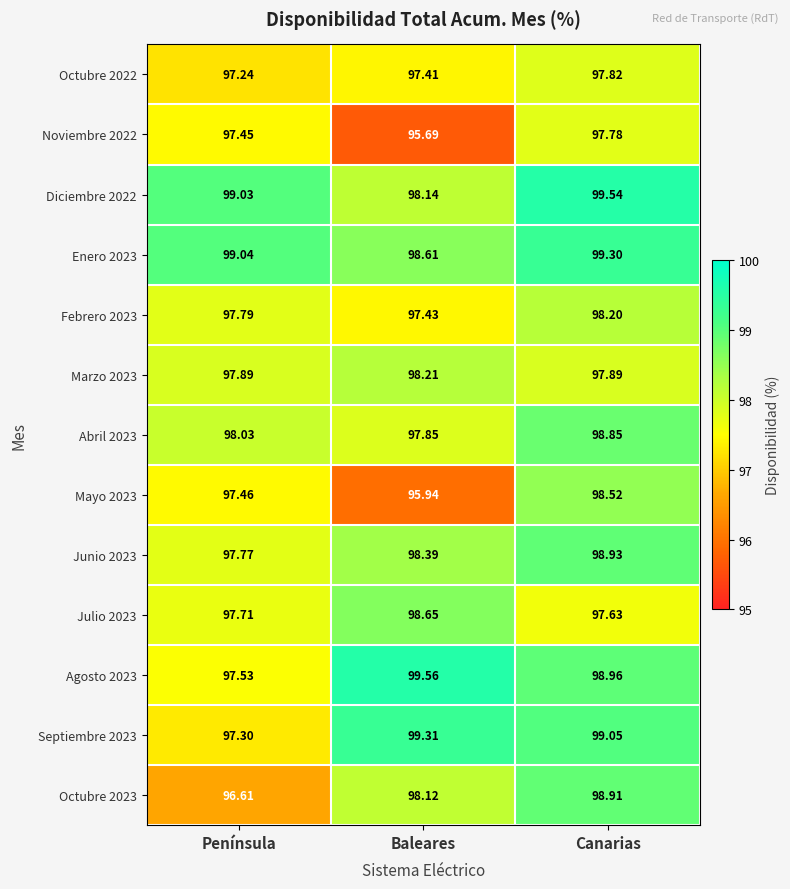

Which series has the largest total across all categories?

Enero 2023